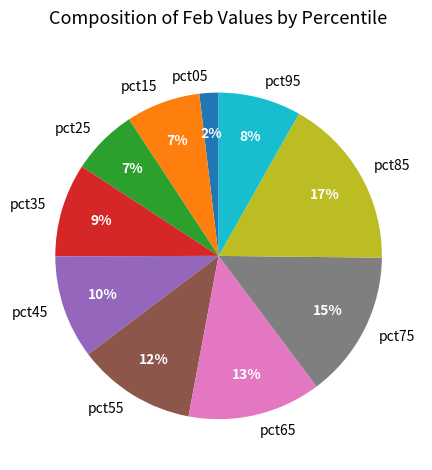

Which has a higher value, pct35 or pct45?

pct45